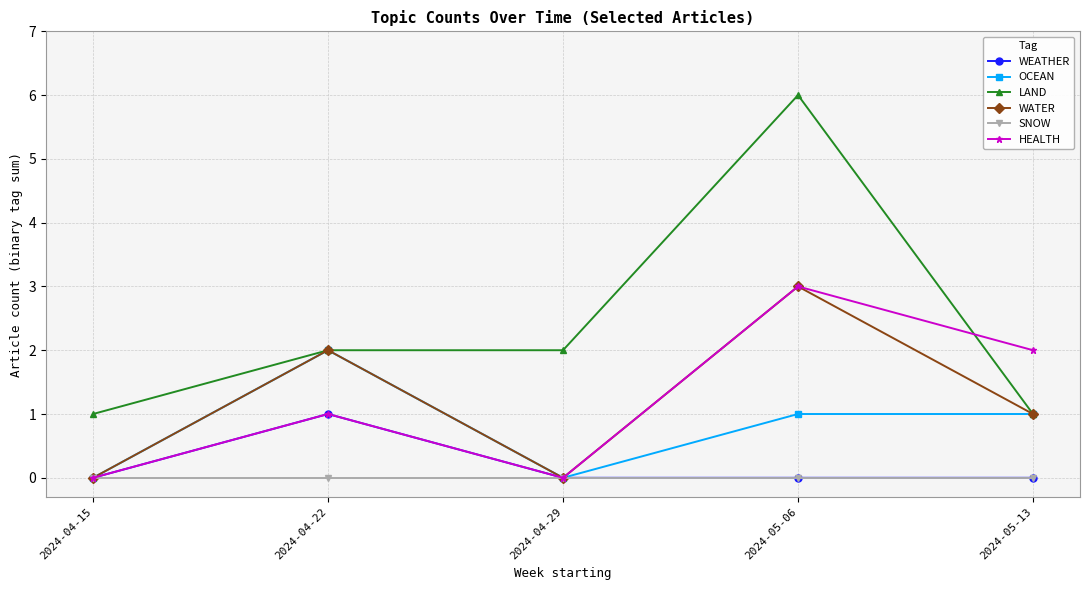

What is the difference between the maximum and second lowest values in the WATER series?

3